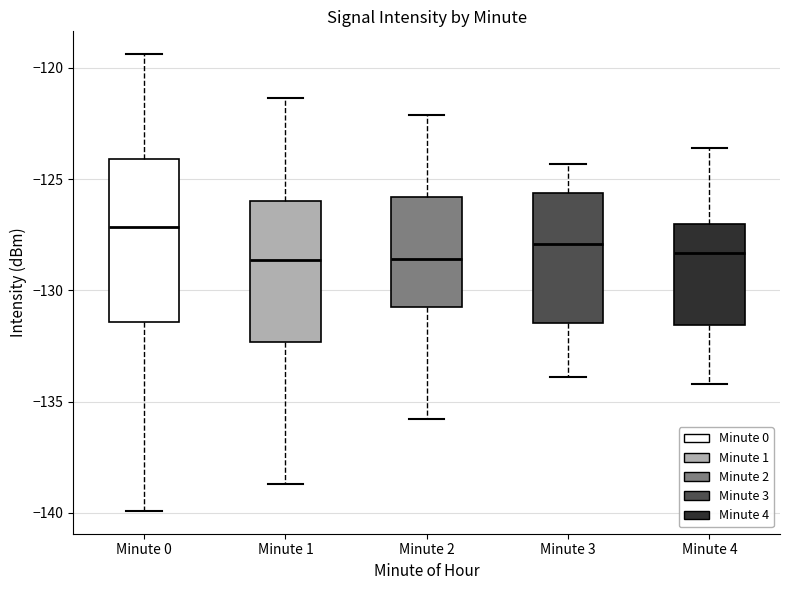

Where is the lower edge of the box for Minute 2 on the y-axis? The values are not printed on the chart, so give them approximately, as read against the axis.

-130.5